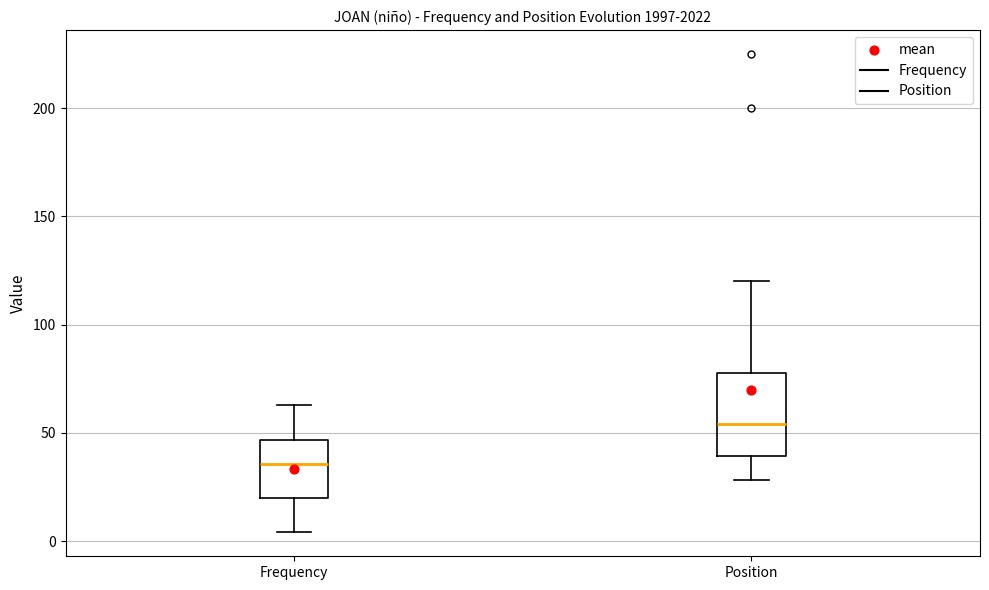

Which box has the lowest median line?

Frequency